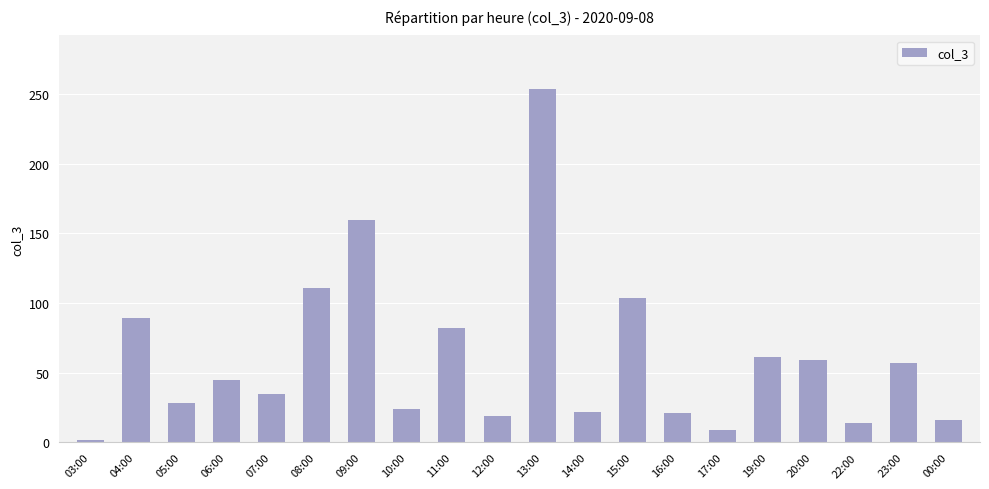

What is the average value?

61